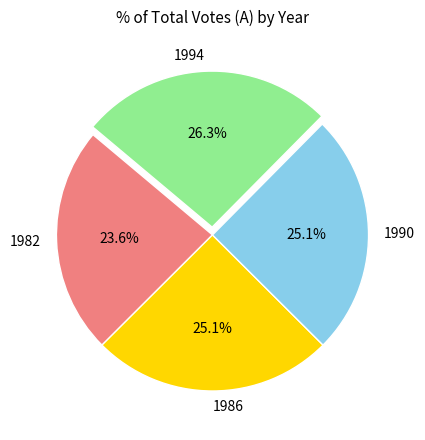

To the nearest percent, what is the combined percentage of 1986 and 1982?

49%